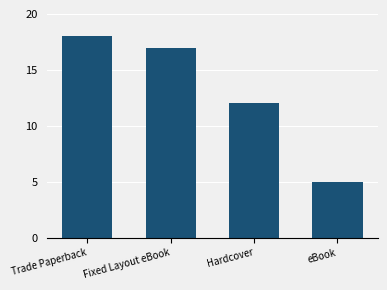

What is the sum of all values?

52